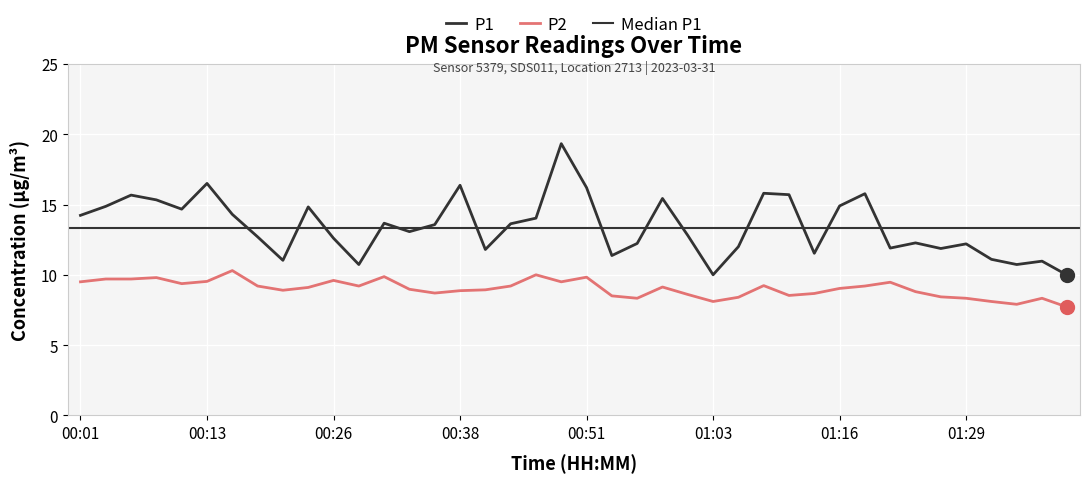

What is the label of the 8th point from the right?

01:21